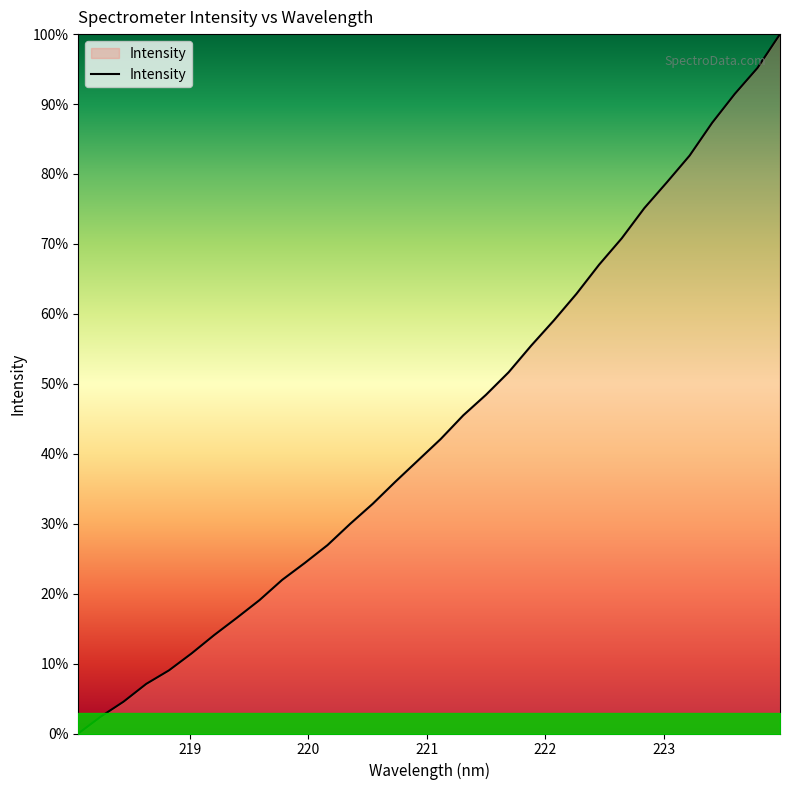

Is this an area chart (filled region under the line)?

Yes